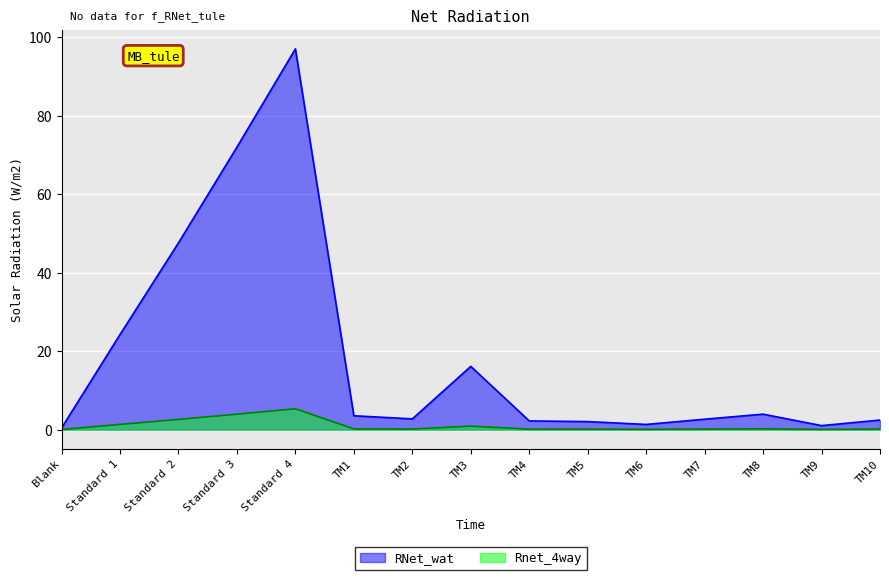

Reading left to right, list all the values displayed in this chart.

Intensity: 0.4	24.2	47.6	72.0	97.0	3.5	2.7	16.1	2.2	2.0	1.3	2.6	3.9	1.0	2.4
True isotope concentration: 0.0	1.3	2.6	3.9	5.3	0.2	0.1	0.9	0.1	0.1	0.1	0.1	0.2	0.0	0.1